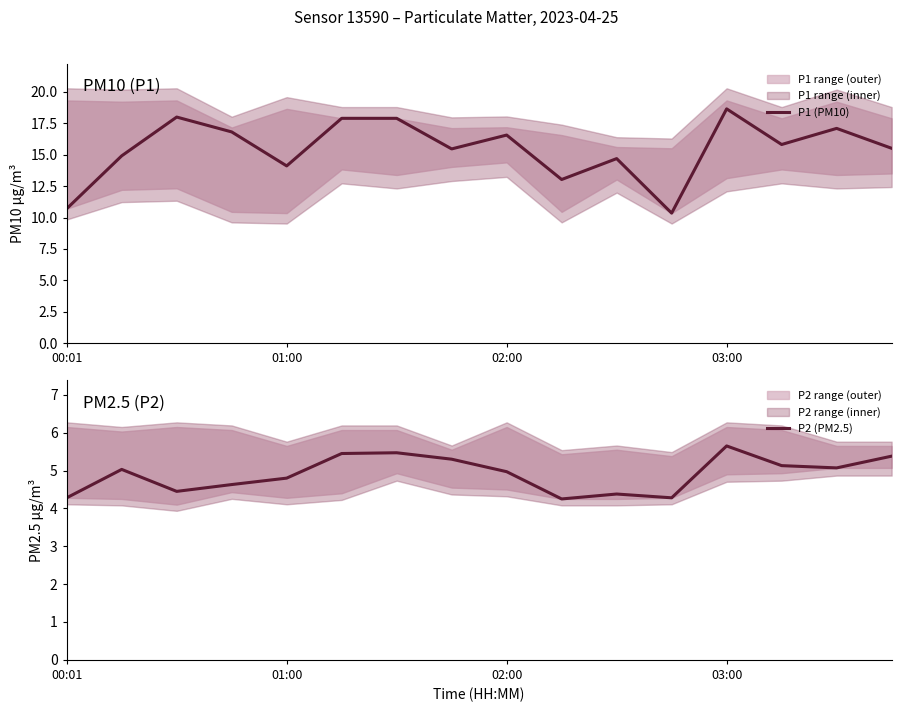

List the series in order of their overall mean, lowest first.

P2 (PM2.5), P1 (PM10)